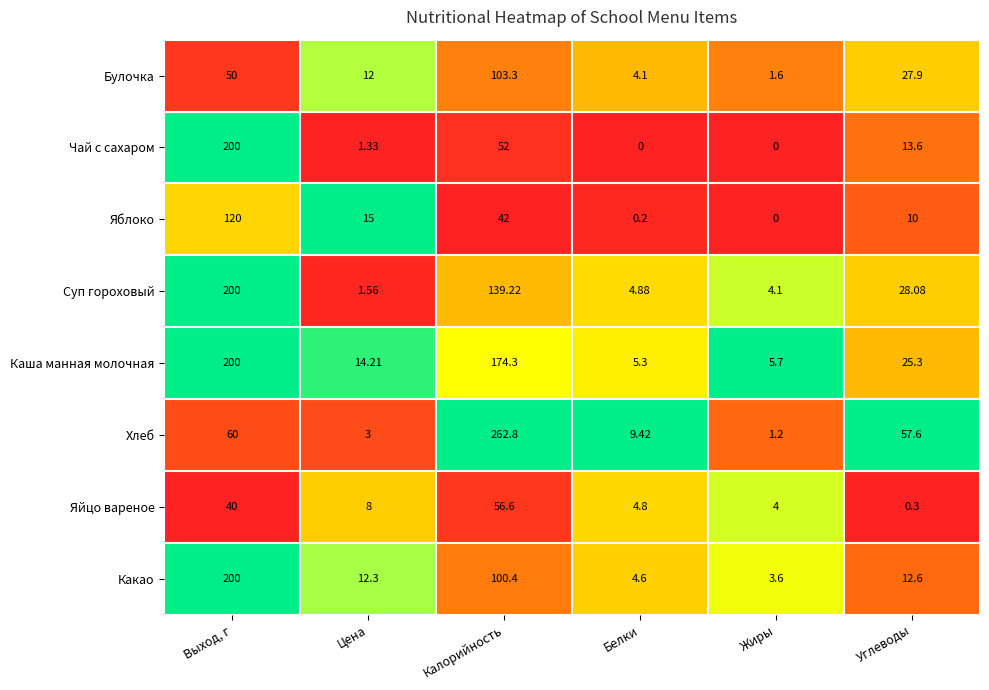

What is the maximum value shown in the chart?

262.8